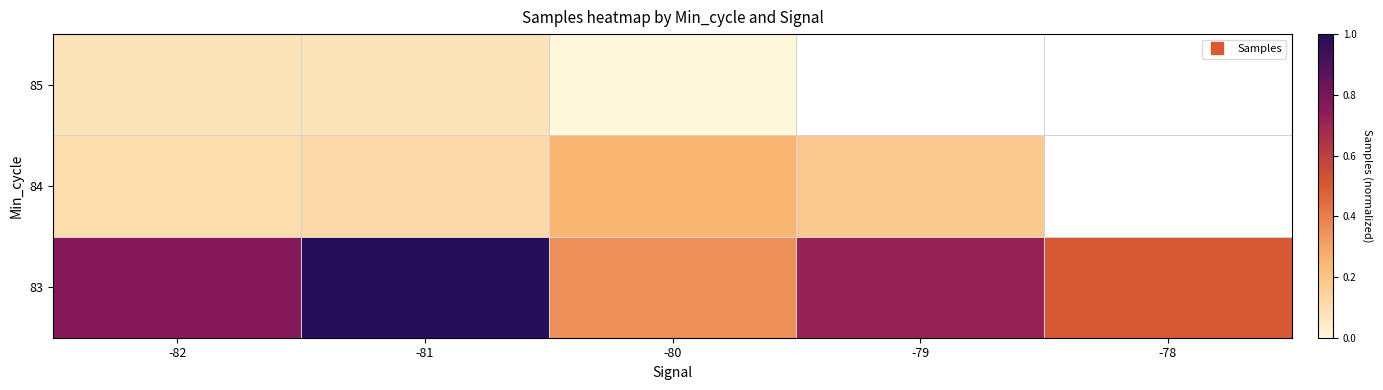

What value does the 83 series have at -81?

1.0